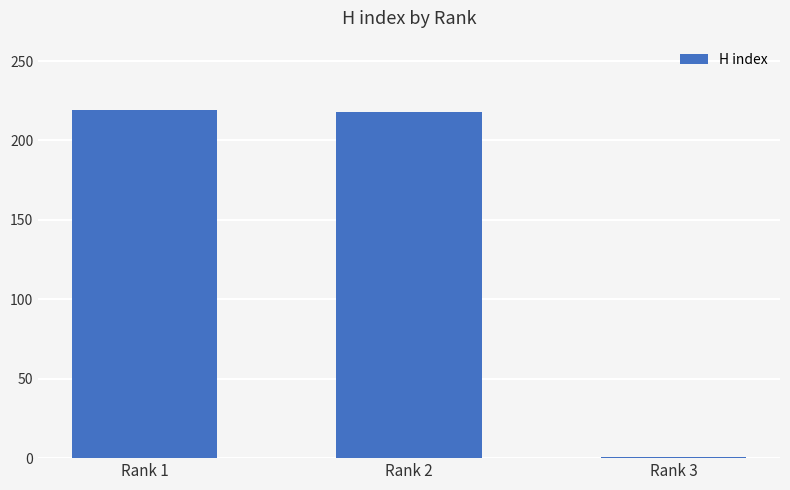

What is the difference between the second highest and minimum values?

217